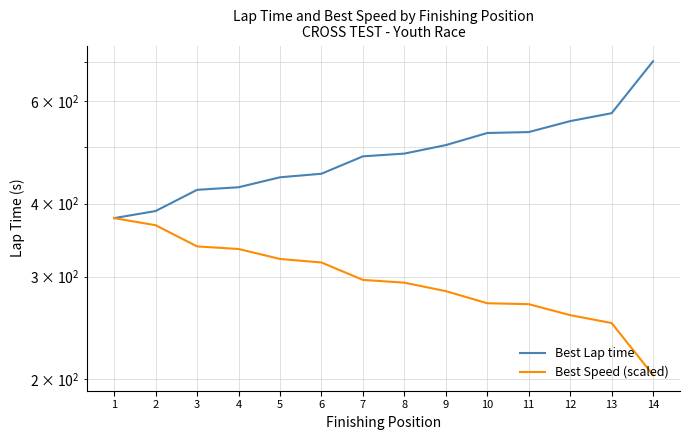

Does the chart display data point markers on the line(s)?

No